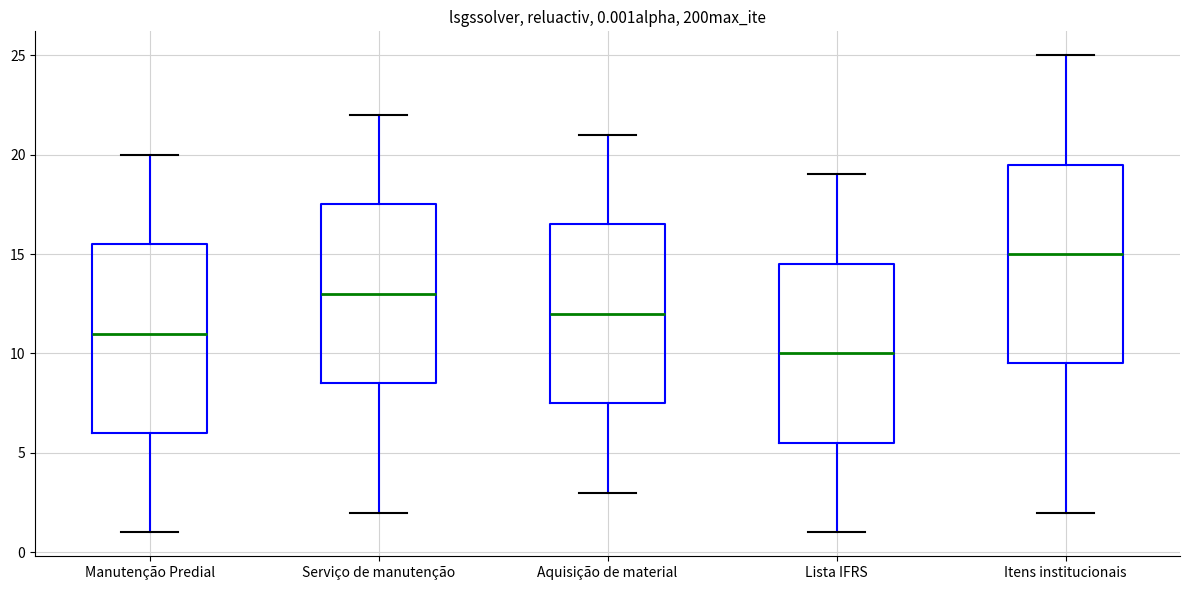

Which box's median line is the highest?

Itens institucionais